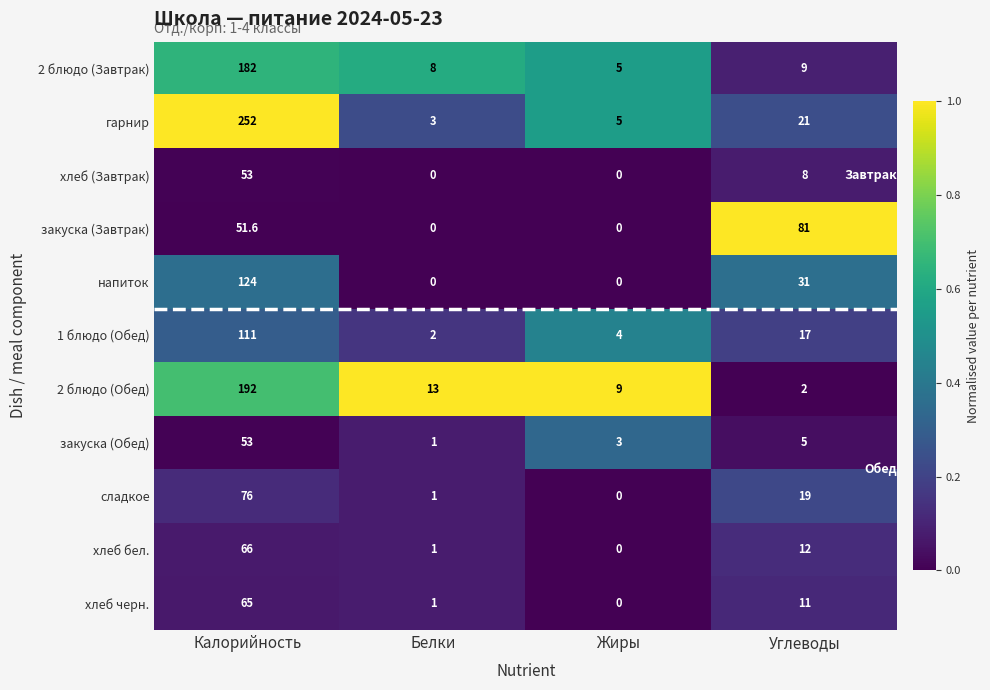

How many positive values does the сладкое series have?

3